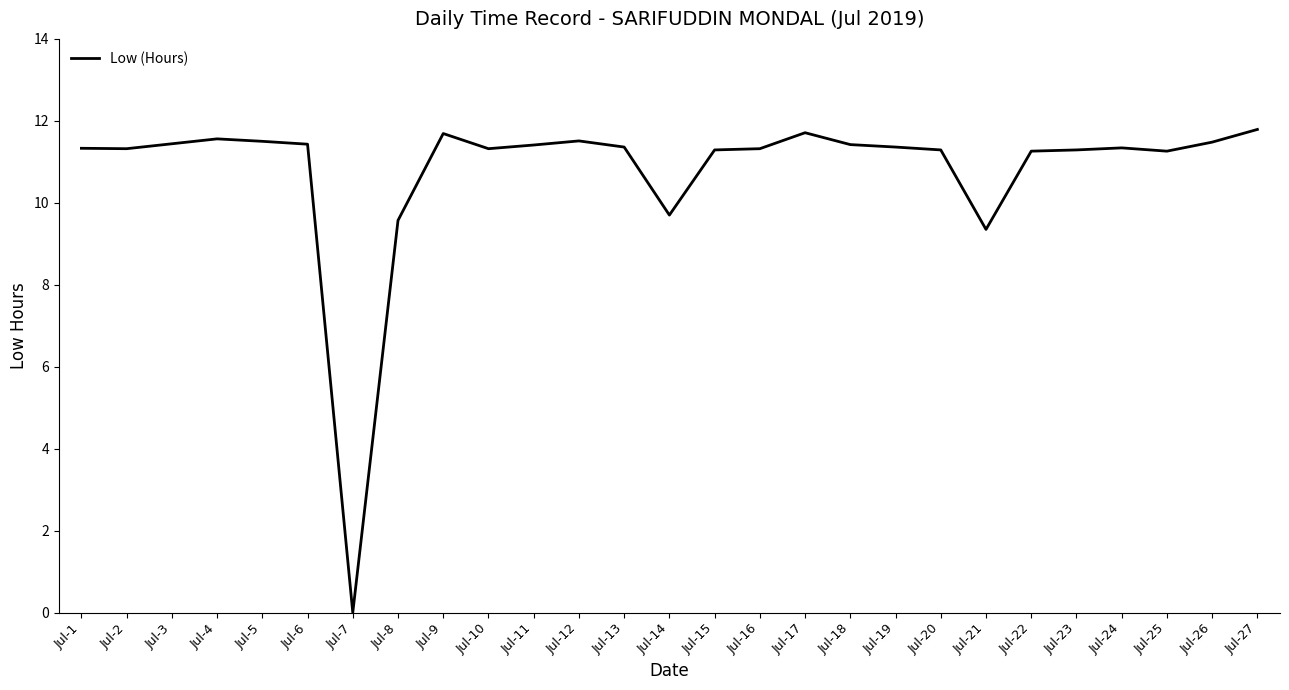

Between Jul-1 and Jul-9, which is larger?

Jul-9